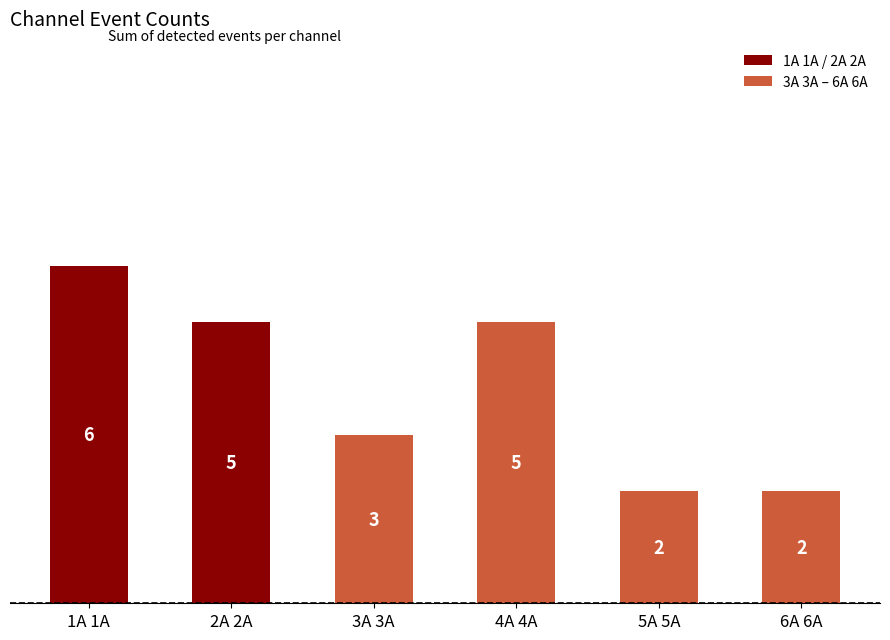

Approximately how many times larger is the value at 2A 2A compared to 5A 5A?

2.5